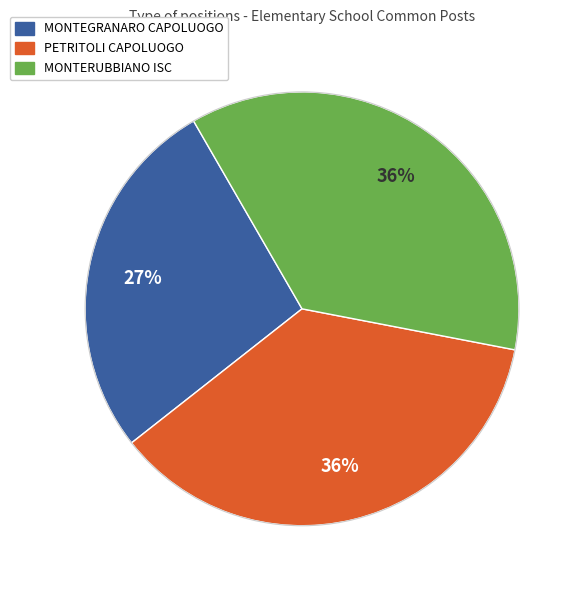

Does any single category account for the majority?

No